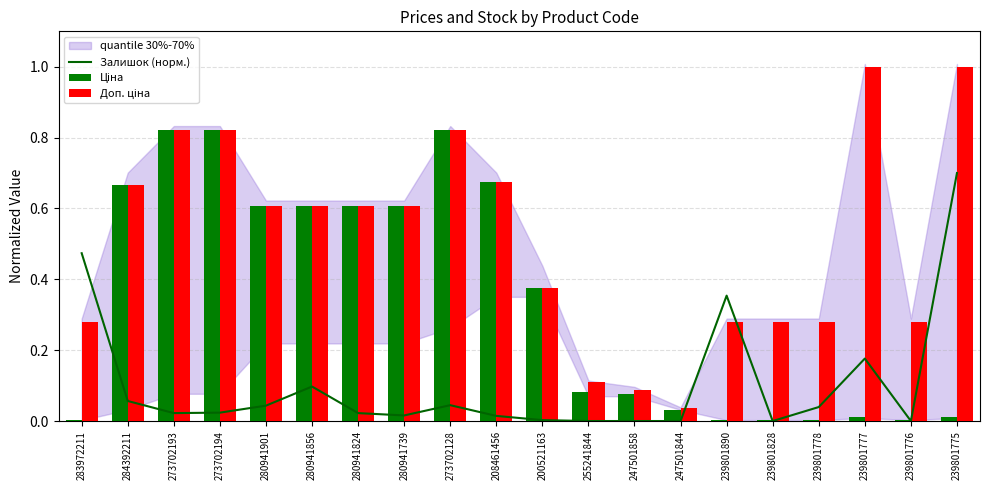

How many groups of bars are there?

20